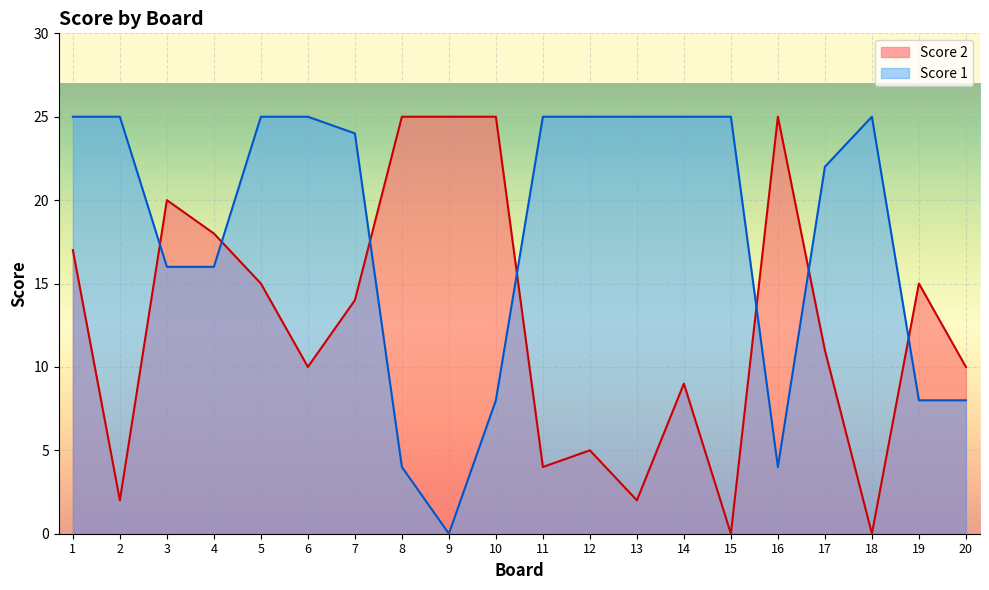

What is the sum of the Score 2 values at 15 and 9?

25